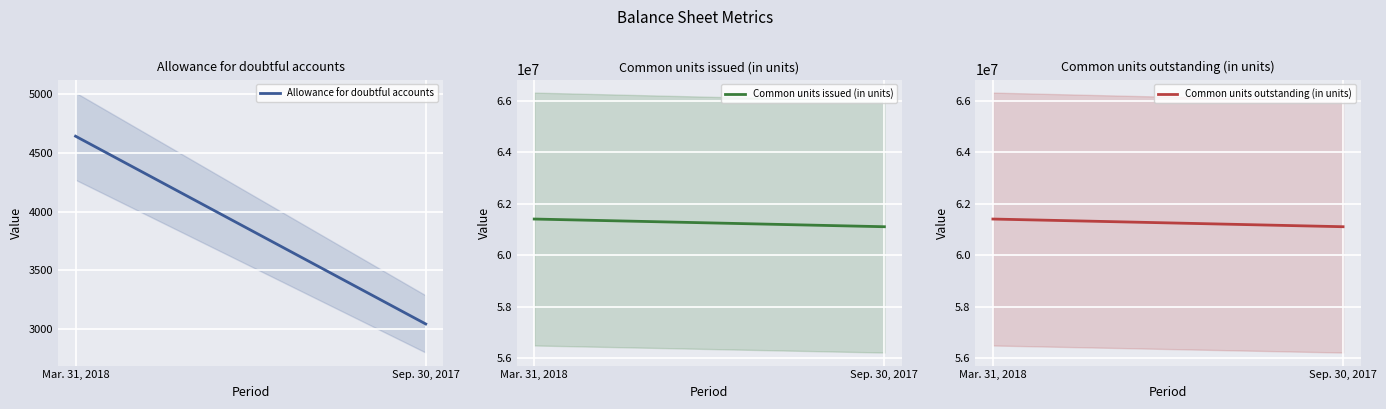

Reading right to left, transcribe all the data shown in this chart.

Allowance for doubtful accounts: 3044	4644
Common units issued (in units): 61105000	61404000
Common units outstanding (in units): 61105000	61403502